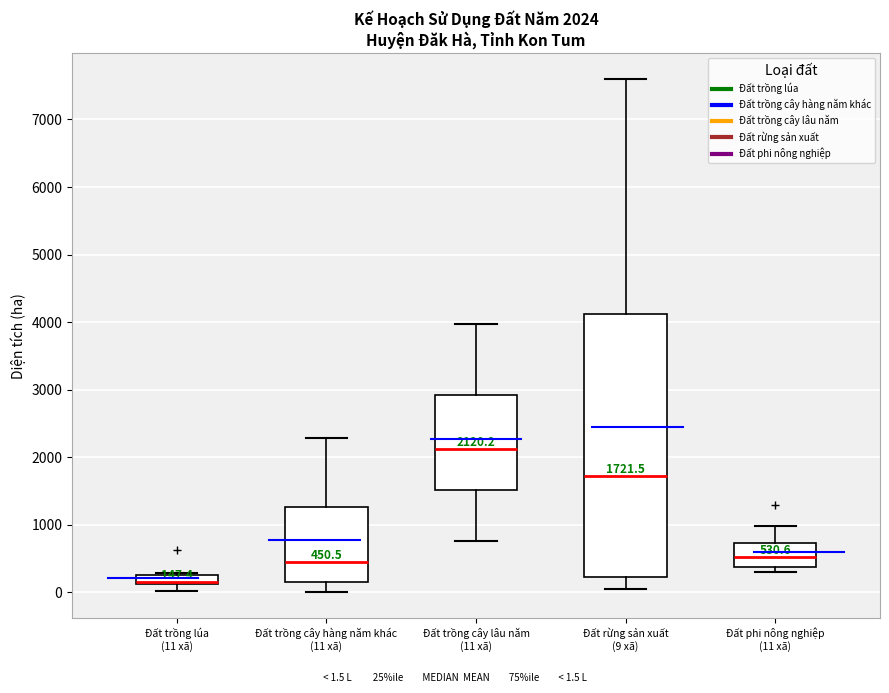

Which box is the tallest, from its lower edge to its upper edge?

Đất rừng sản xuất (9 xã)